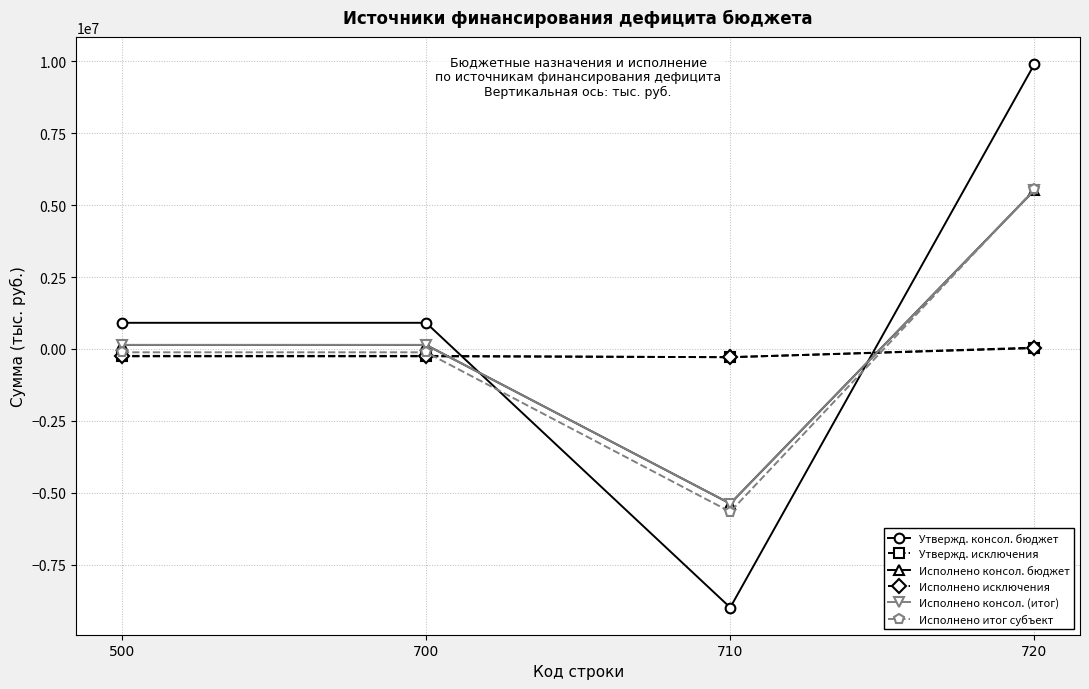

Does the chart have visible grid lines?

Yes